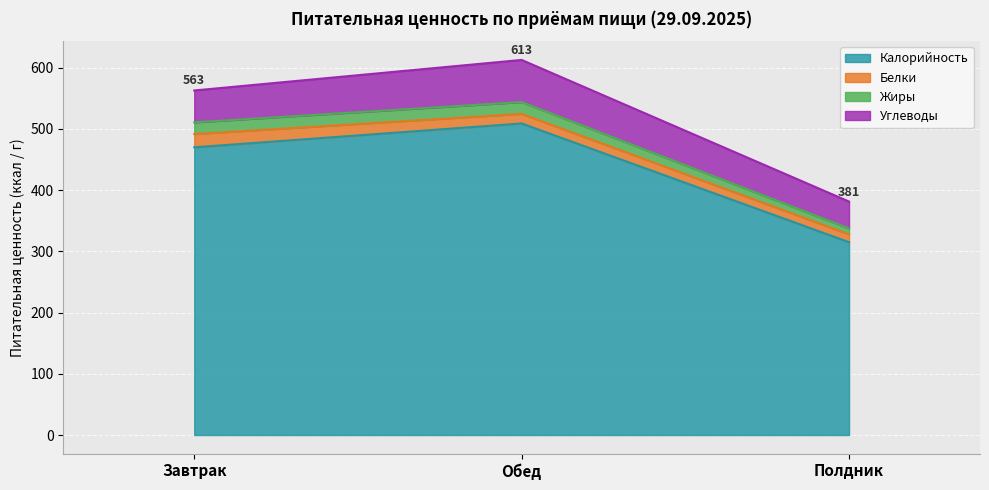

True or false: Белки has a value of 0.4 at 8.

False